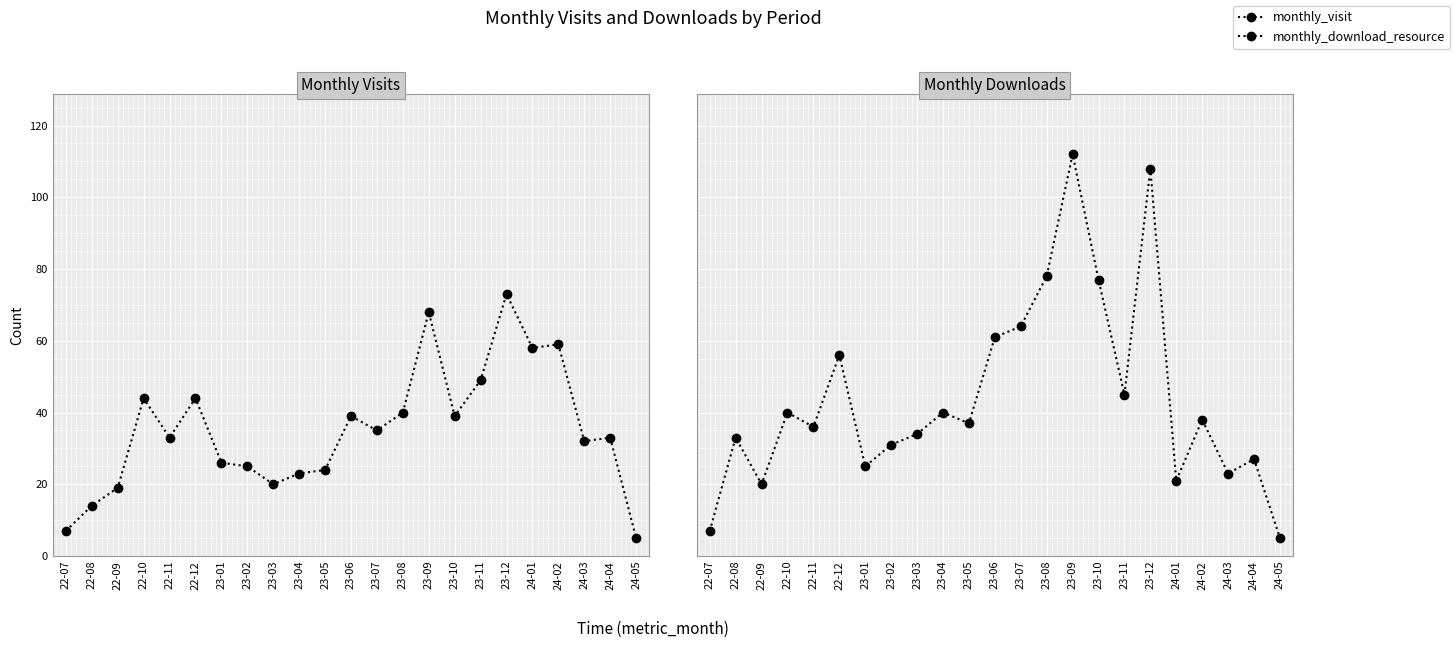

Which series ends up on top after the final intersection of monthly_visit and monthly_download_resource?

monthly_visit